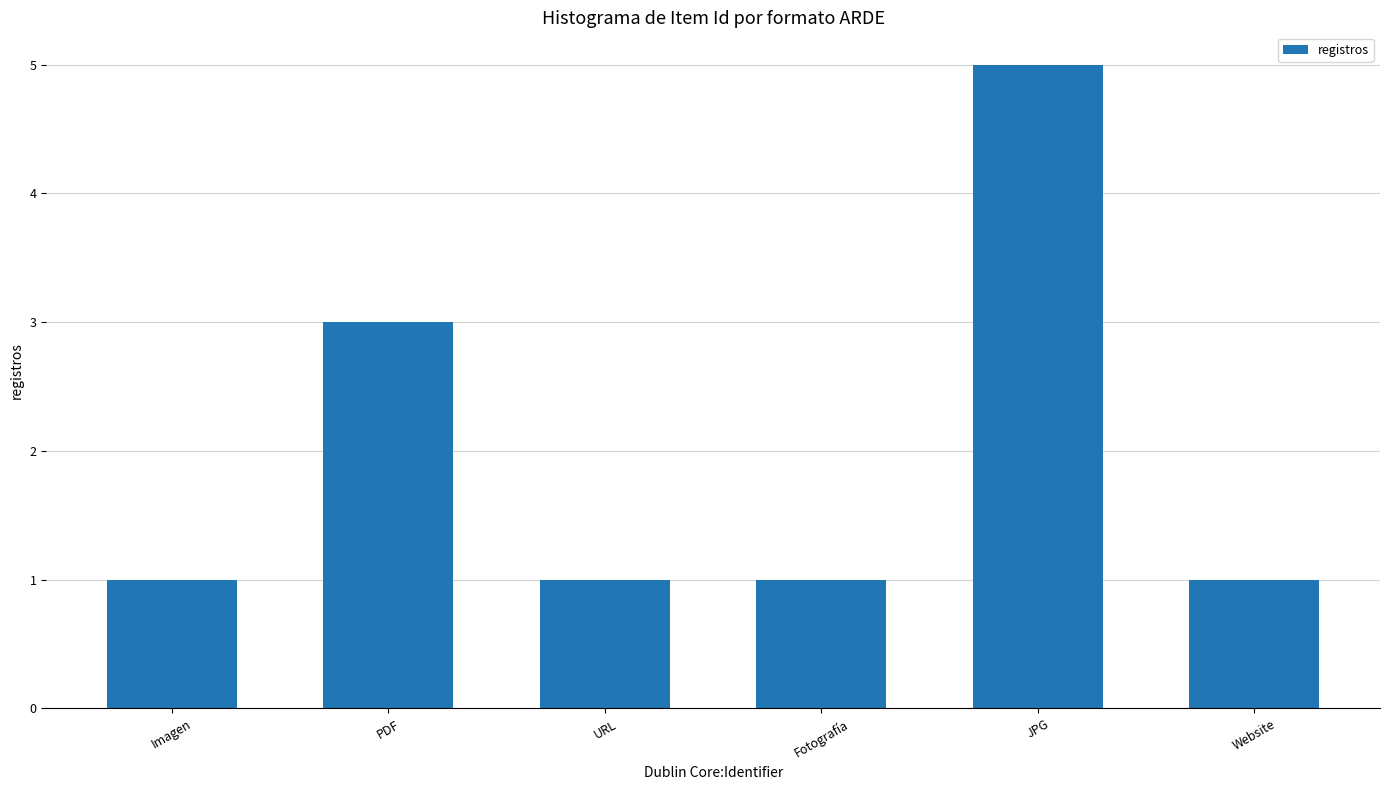

Are the bars horizontal?

No